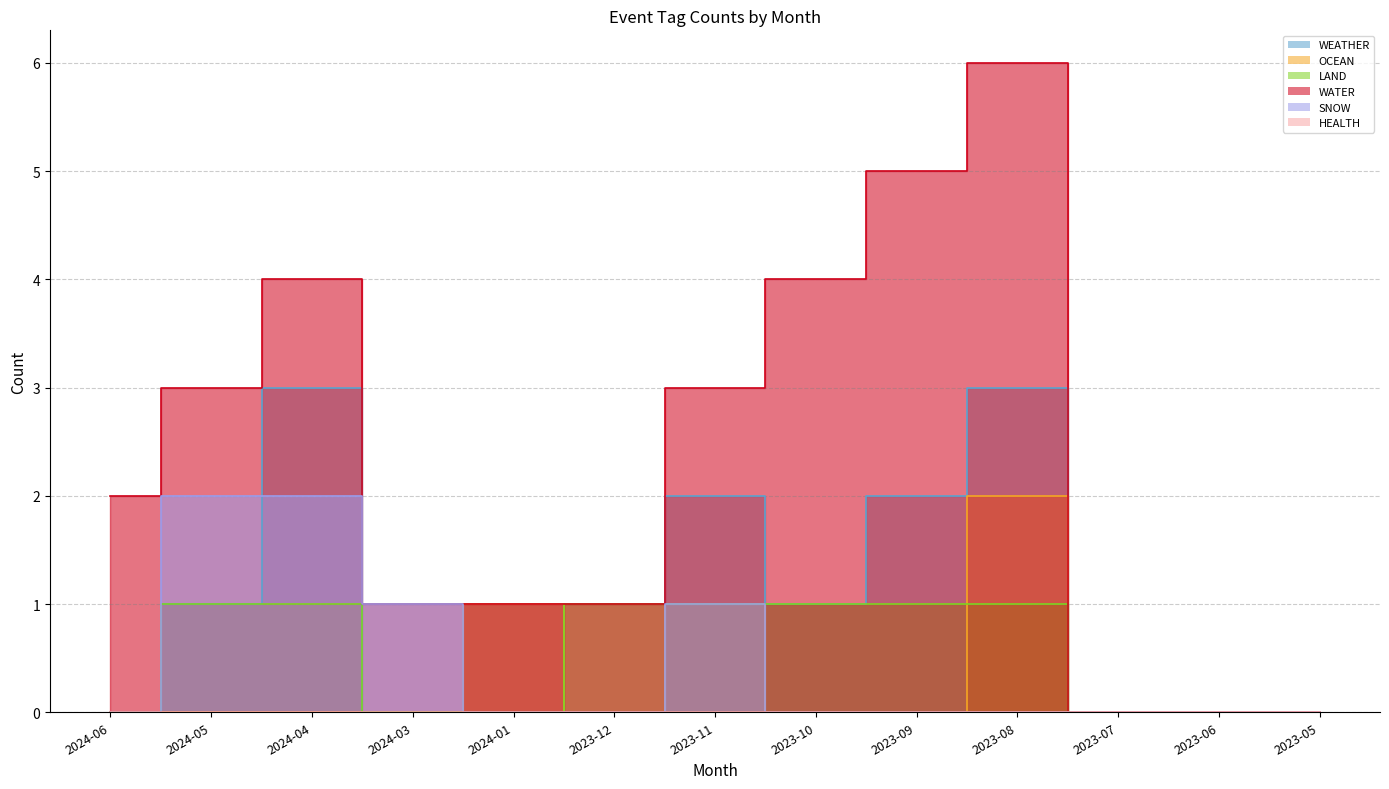

Which series has the largest range (max minus min)?

WATER